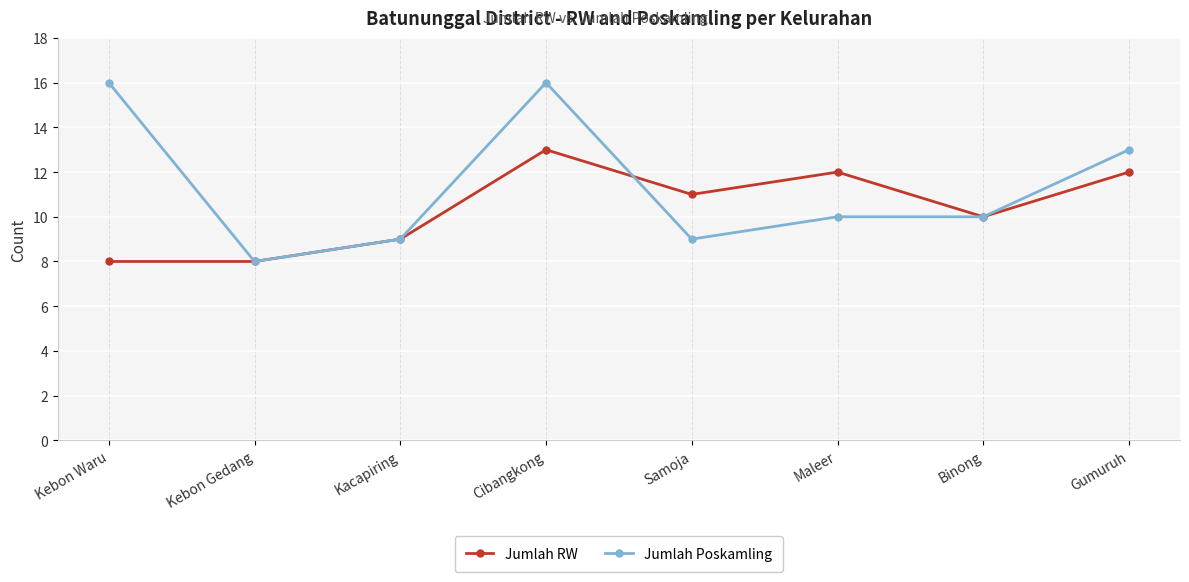

What is the spread (max minus min) of values at Cibangkong?

3